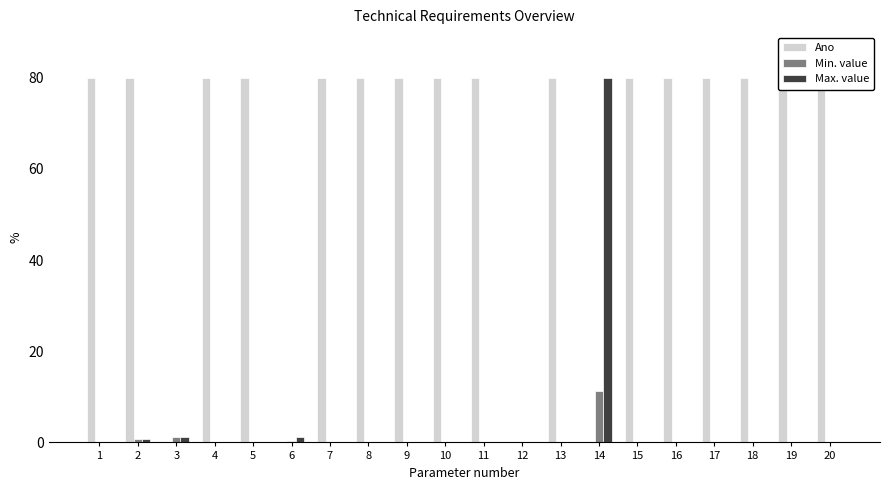

What is the maximum value for Ano?

80.0